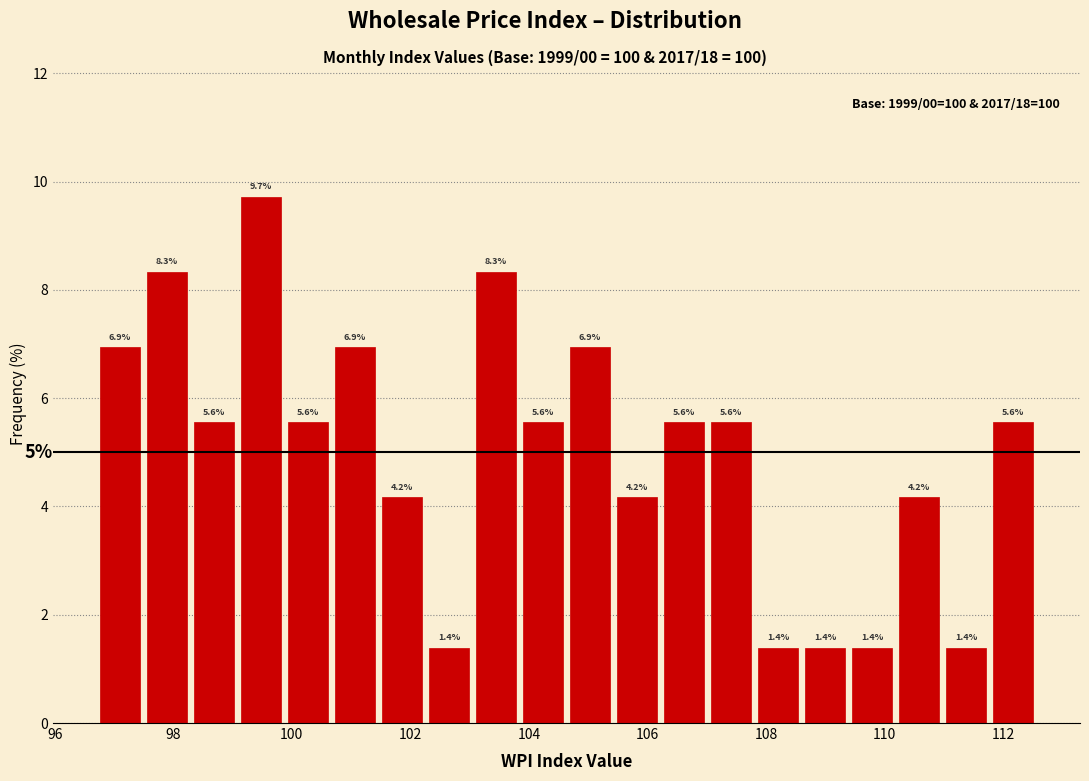

Read against the x-axis, roughly where is the centre of the tallest bar?

99.4